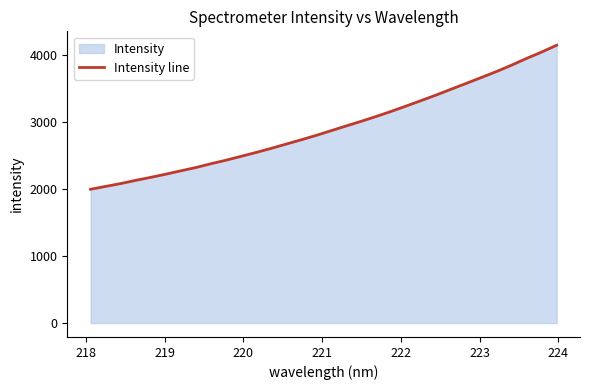

What is the value of the 14th point from the left?

2673.0